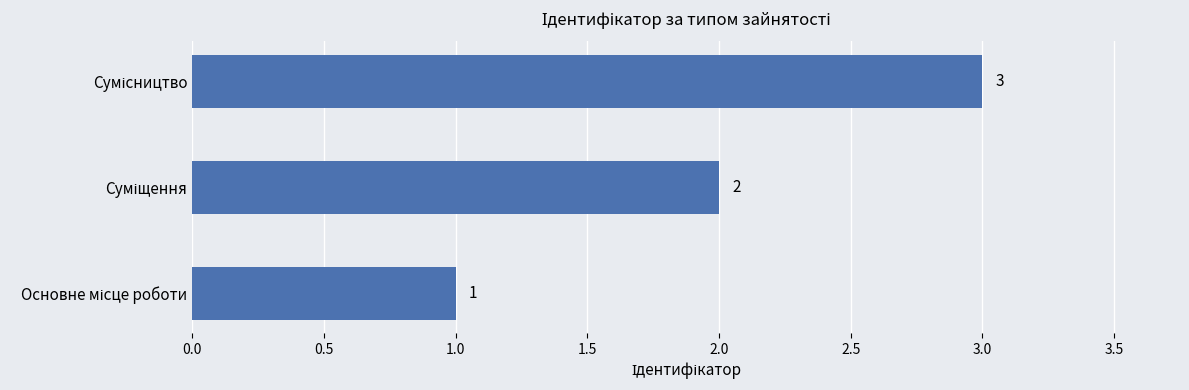

How many values are between 1 and 3?

3